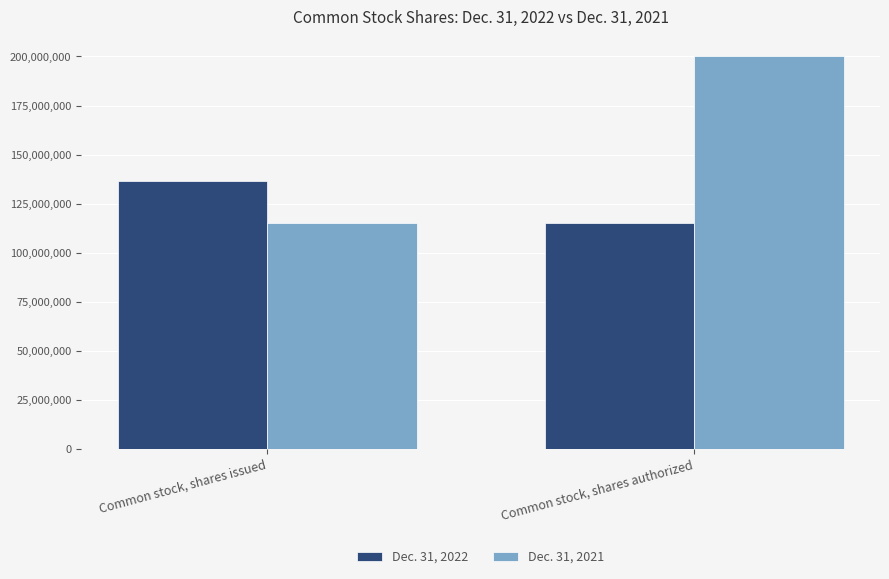

What is the average value of the Dec. 31, 2021 series?

157638506